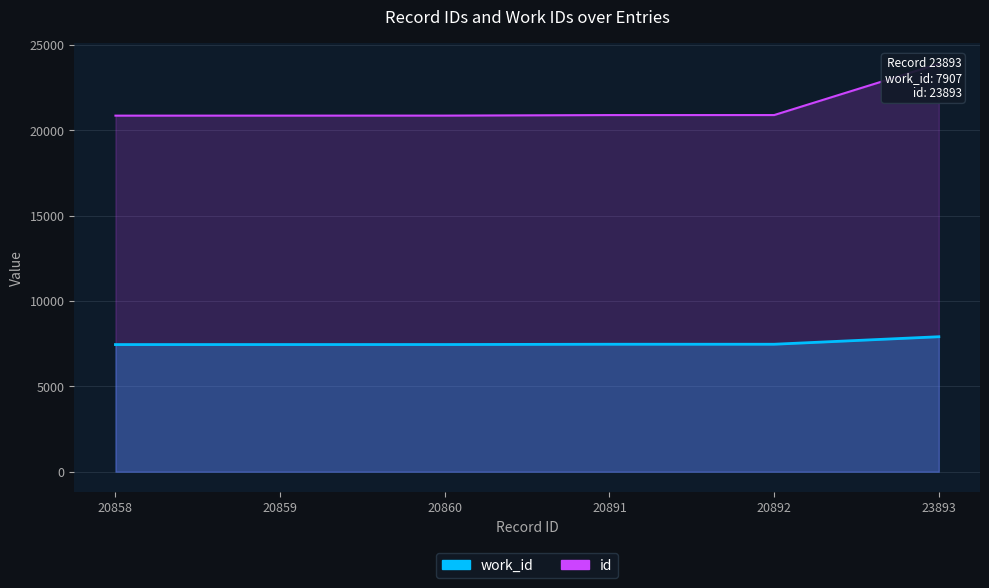

What are all the series names shown in the legend?

work_id, id